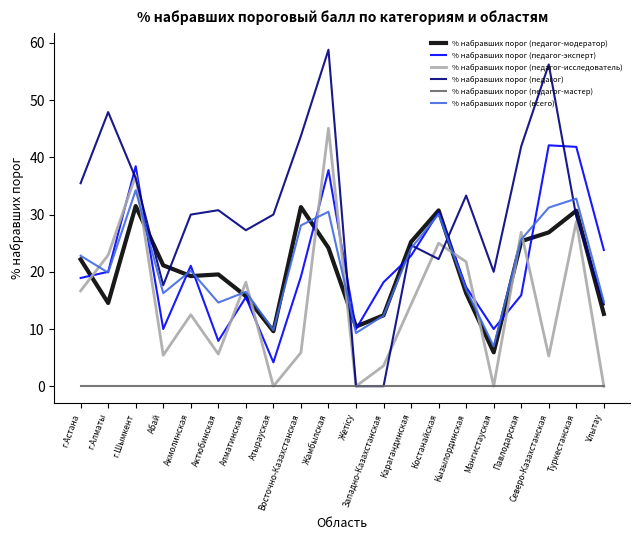

At which label does % набравших порог (педагог-модератор) reach its minimum?

Мангистауская